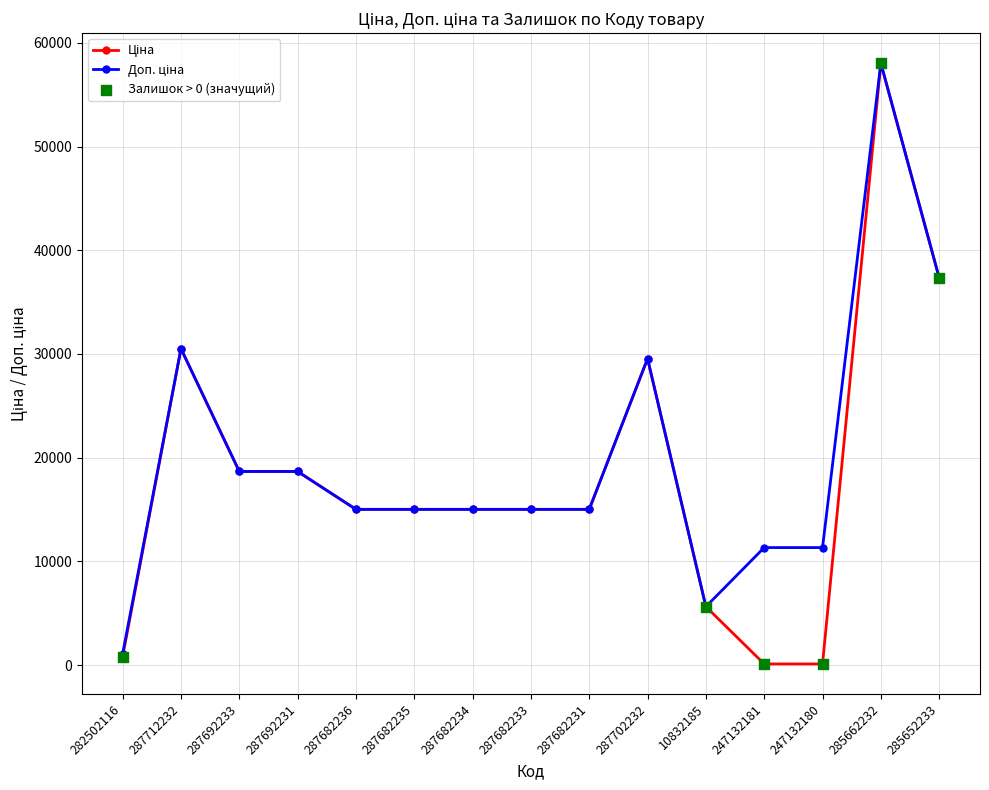

What is the total value across all series at 287692231?

37343.0